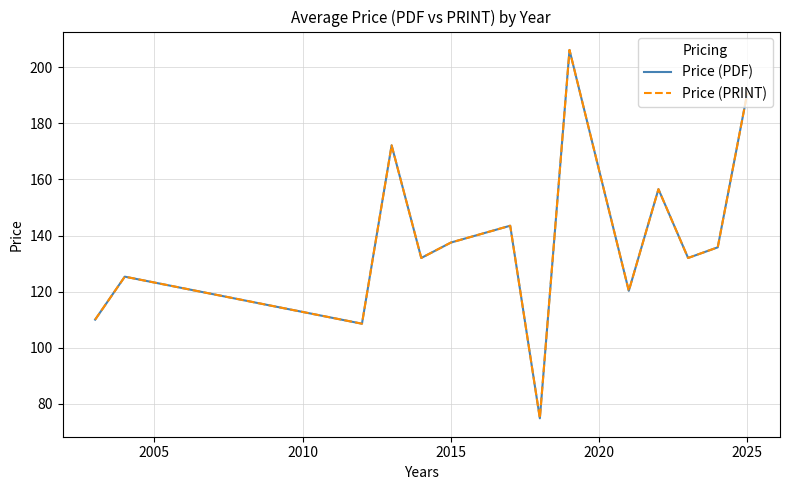

Is this an area chart (filled region under the line)?

No